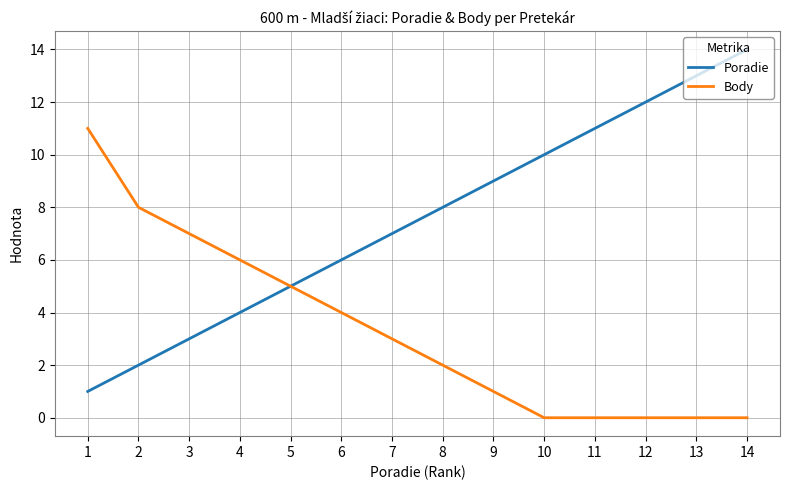

What is the difference between the maximum and minimum values in the Body series?

11